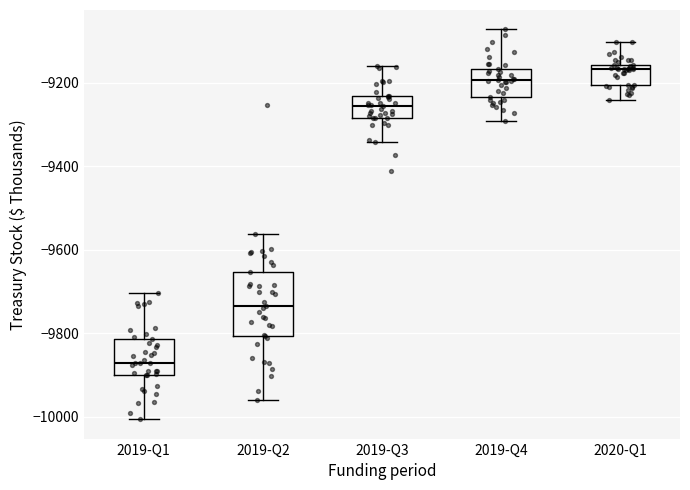

Reading left to right, transcribe this box plot: for each box, give where its median line is, the range the box spans, and where its two whiskers end, as read against the y-axis. The values are not printed on the chart, so give them approximately, as read against the axis.

2019-Q1: median -9880, box -9900 to -9820, whiskers -10000 to -9700
2019-Q2: median -9740, box -9800 to -9660, whiskers -9960 to -9560
2019-Q3: median -9260, box -9280 to -9240, whiskers -9340 to -9160
2019-Q4: median -9200, box -9240 to -9160, whiskers -9300 to -9080
2020-Q1: median -9160 (just below the box's upper edge), box -9200 to -9160, whiskers -9240 to -9100